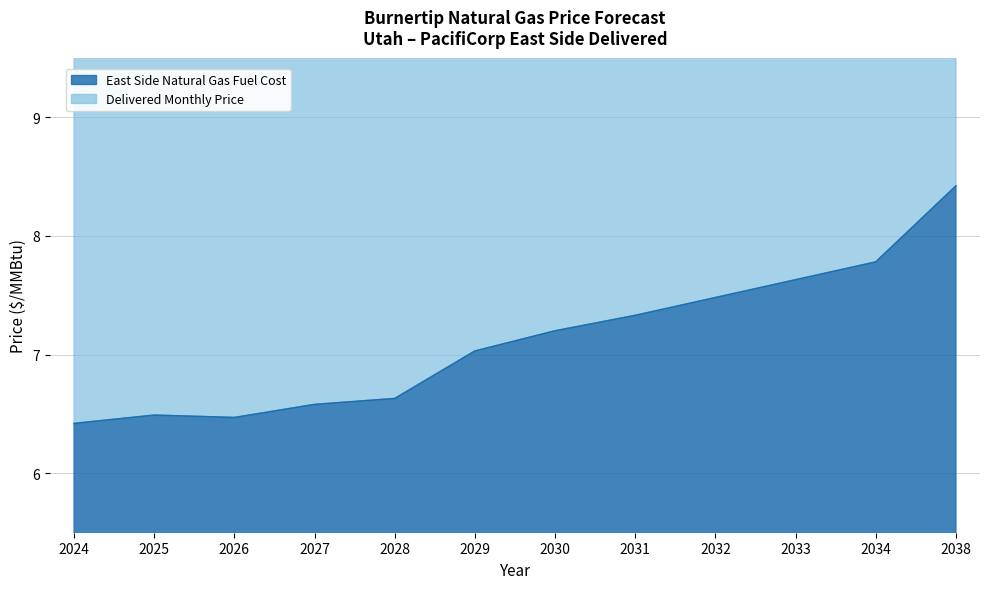

Rank the categories by value from highest to lowest.

2038, 2034, 2033, 2032, 2031, 2030, 2029, 2028, 2027, 2025, 2026, 2024